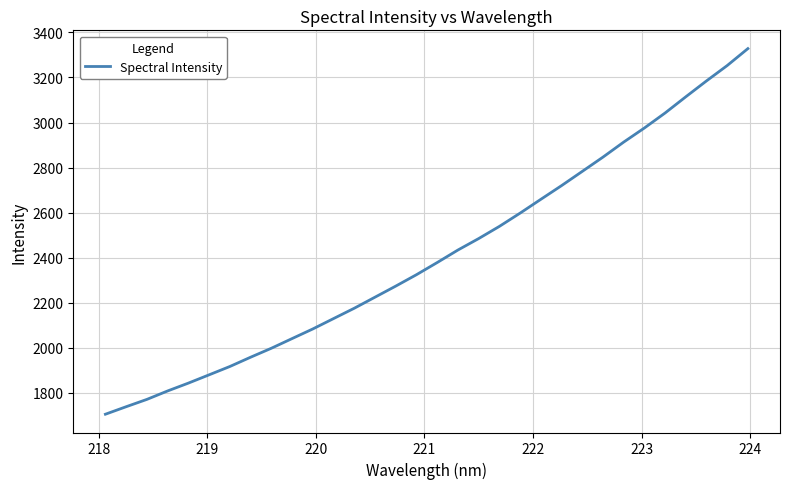

How many values are below 2378?

16